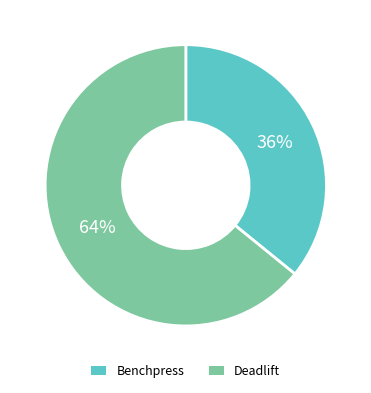

Which category accounts for the majority?

Deadlift